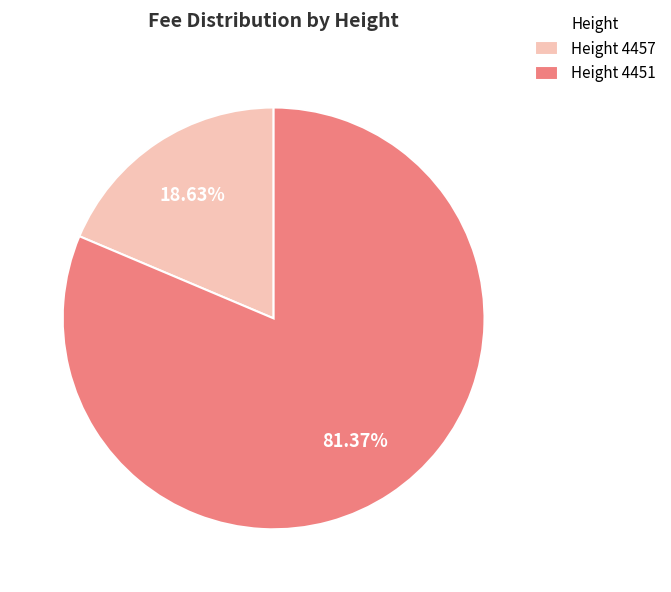

To the nearest percent, what is the difference between the largest and smallest slice percentages?

63%